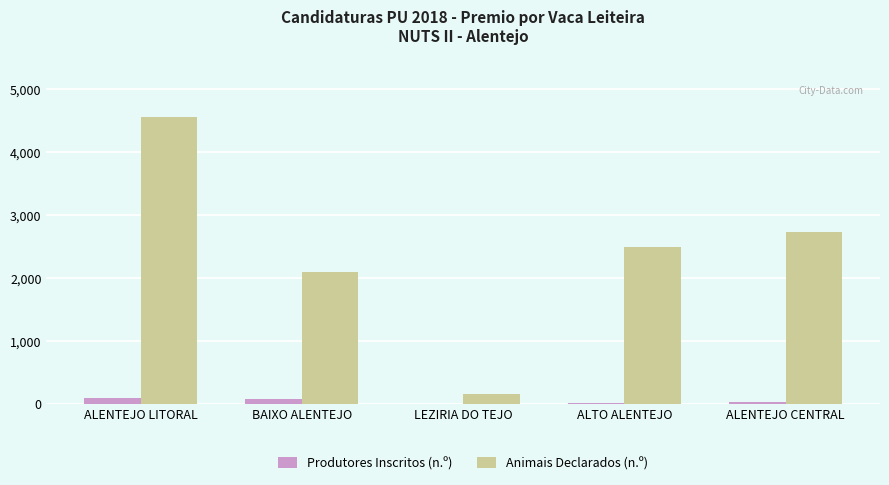

What is the total value across all series at ALENTEJO LITORAL?

4660